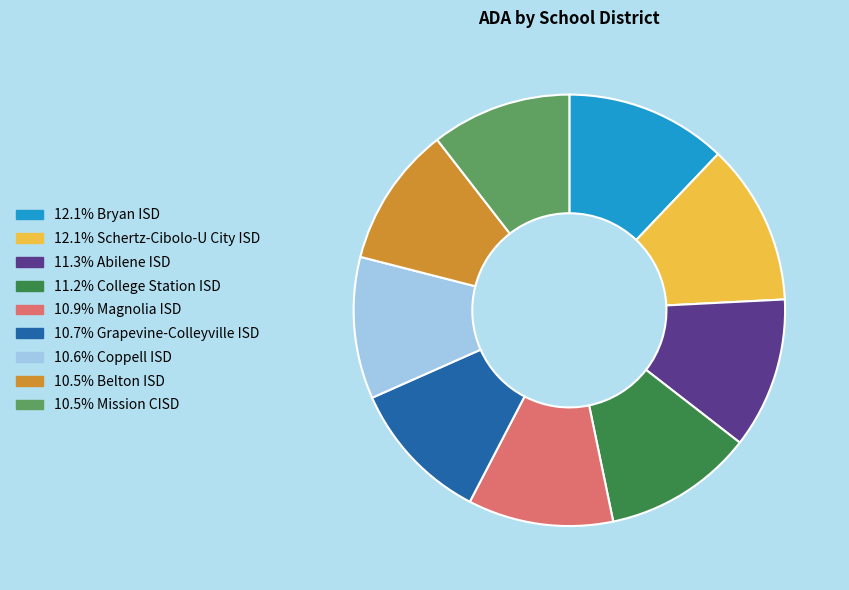

Does any single category account for the majority?

No